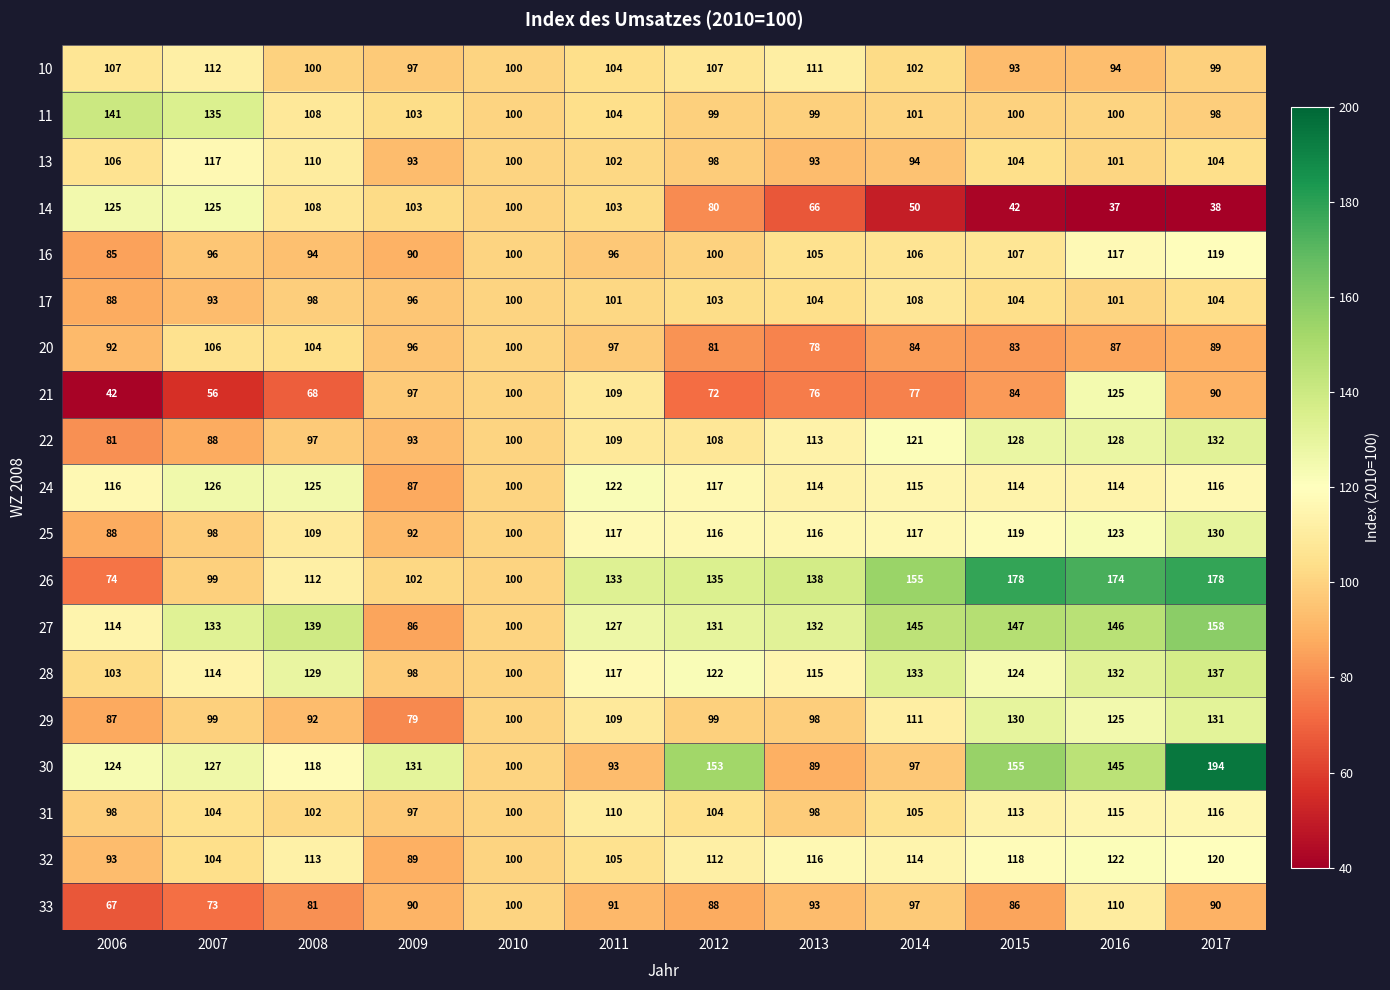

What is the average value of the 16 series?

101